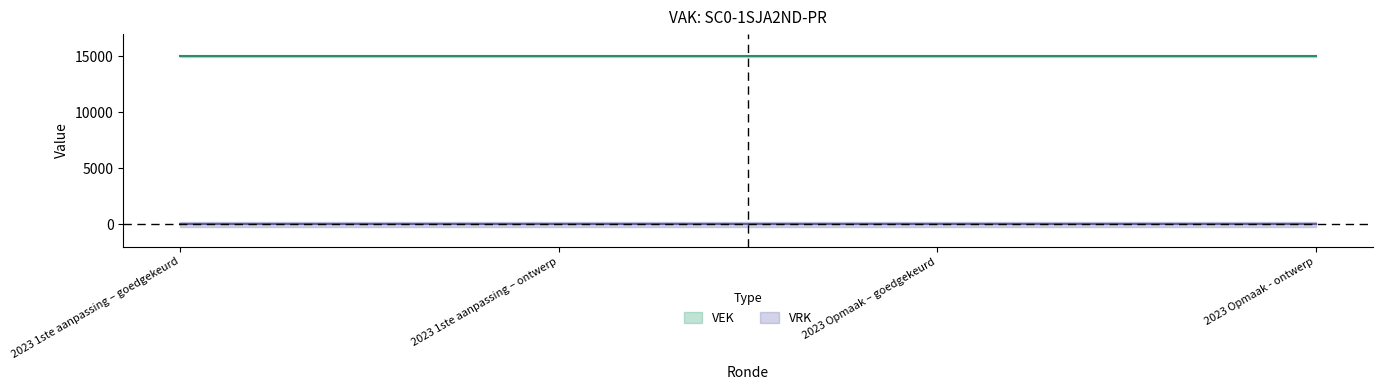

True or false: VRK and VEK intersect in this chart.

False